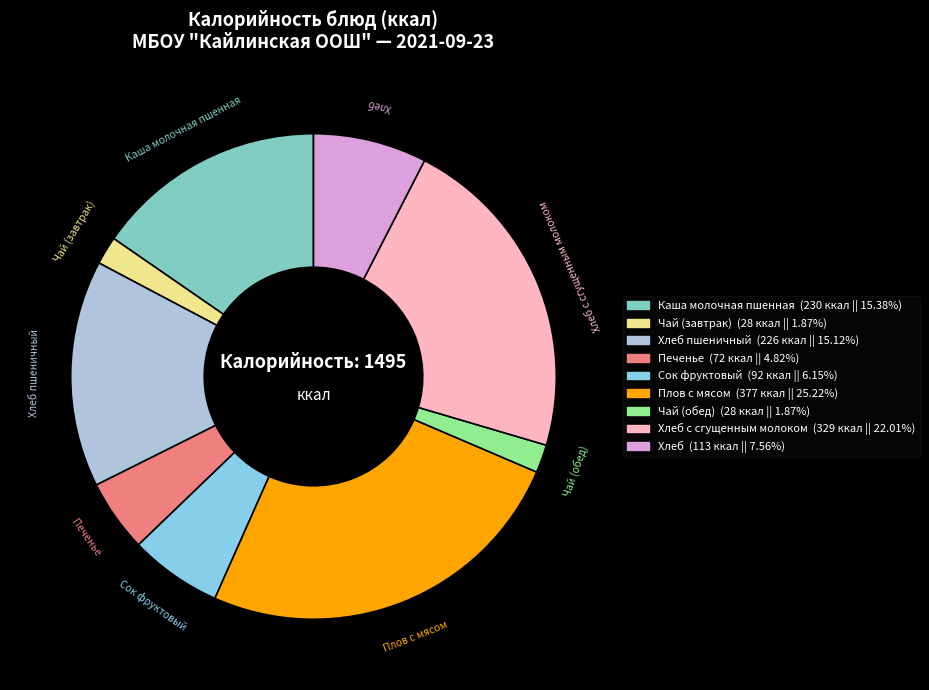

Is there any slice that represents more than half of the pie?

No